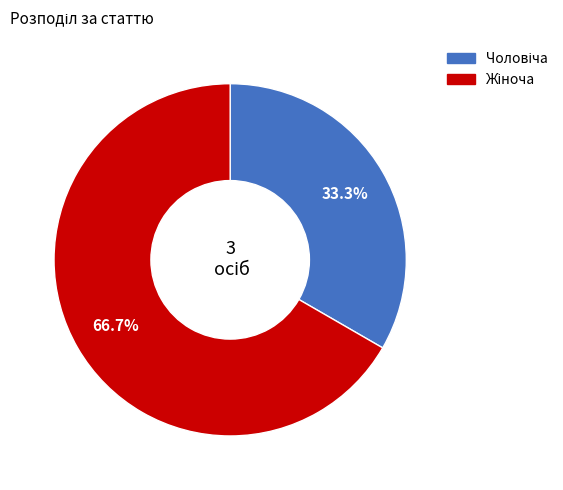

Is there a majority slice in this chart?

Yes